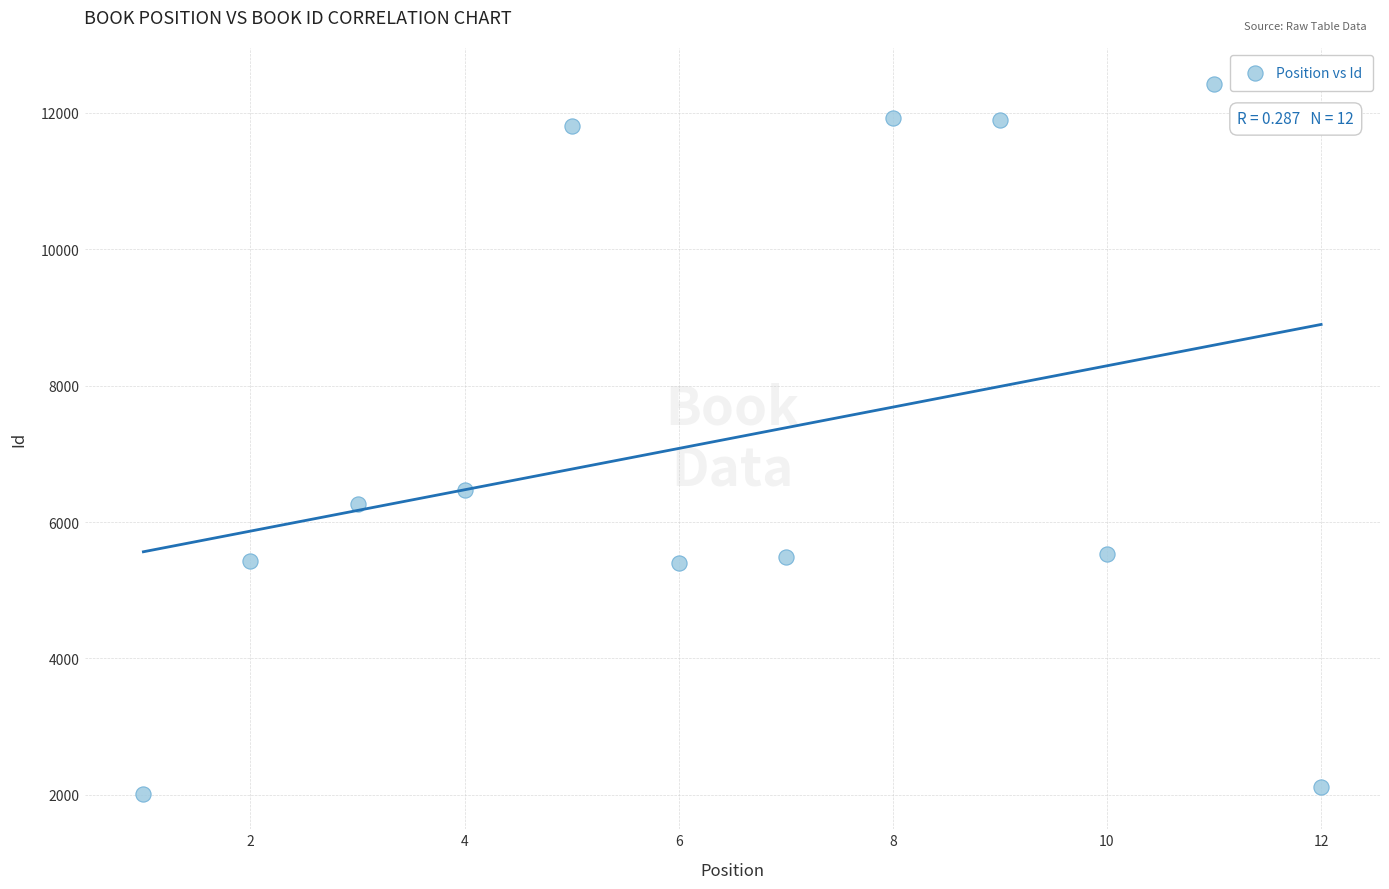

What Y value in the scatter plot is closest to 7223?

6467